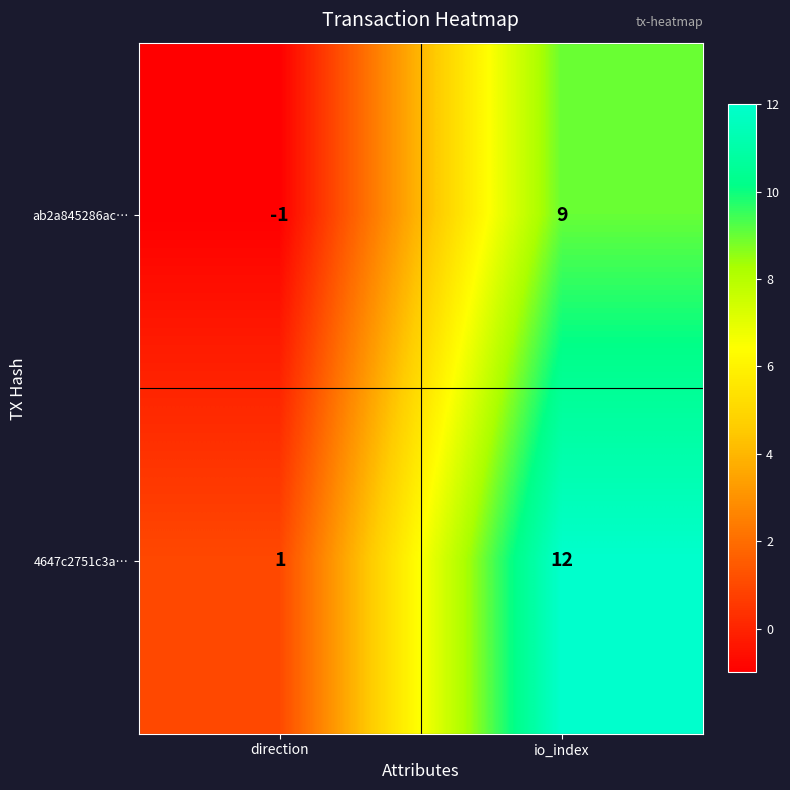

Which series has the widest spread of values?

4647c2751c3a…